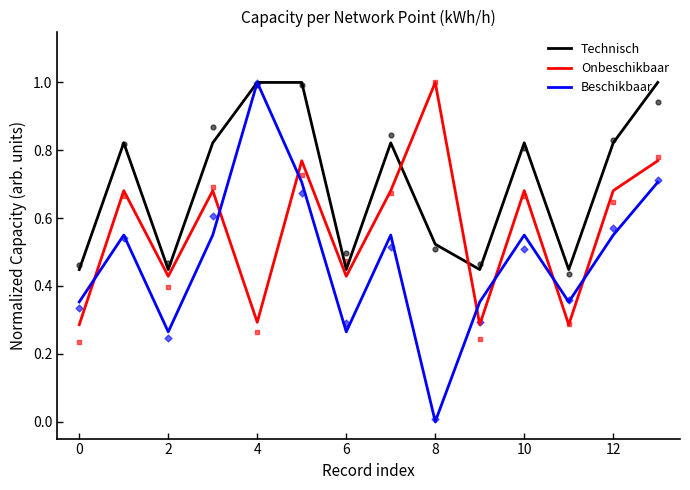

At how many categories does at least one series exceed 0?

14